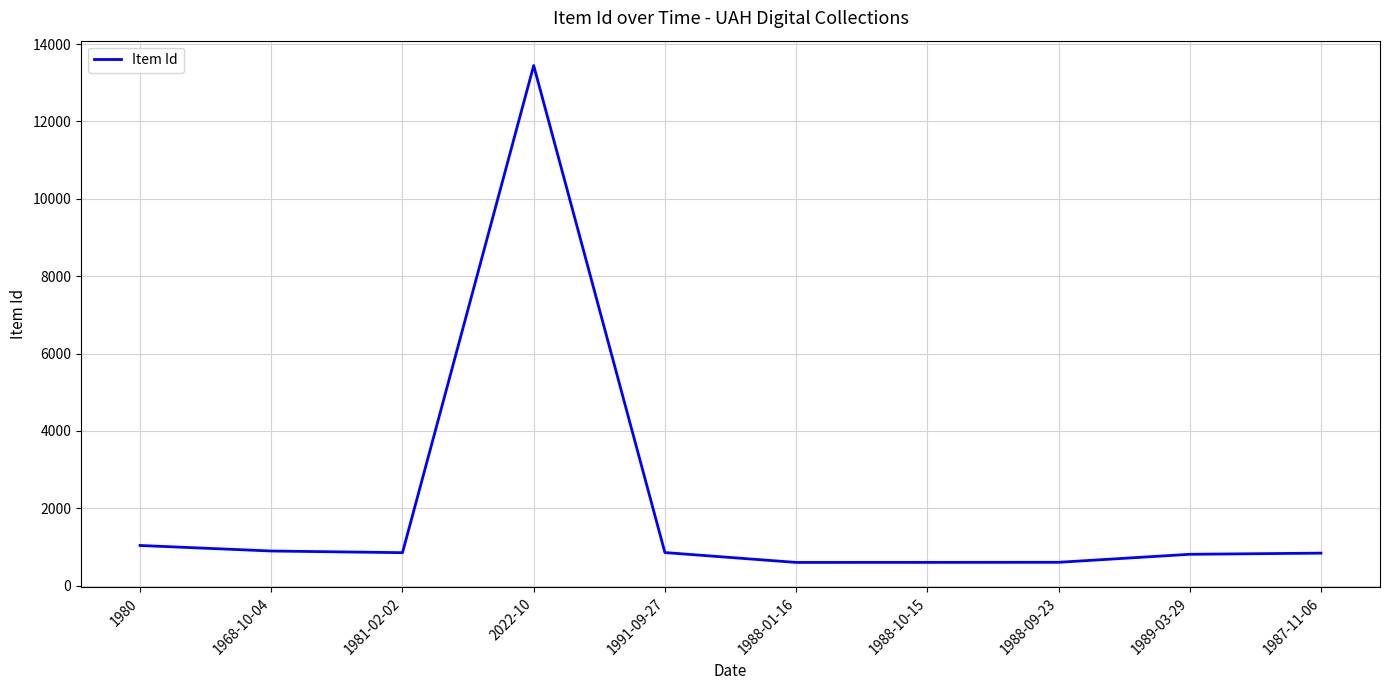

Which label corresponds to the largest value in the chart?

2022-10